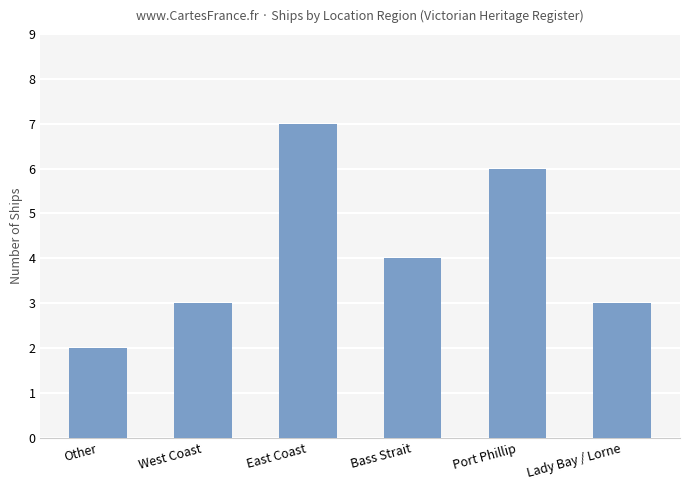

What is the label of the 2nd bar from the left?

West Coast